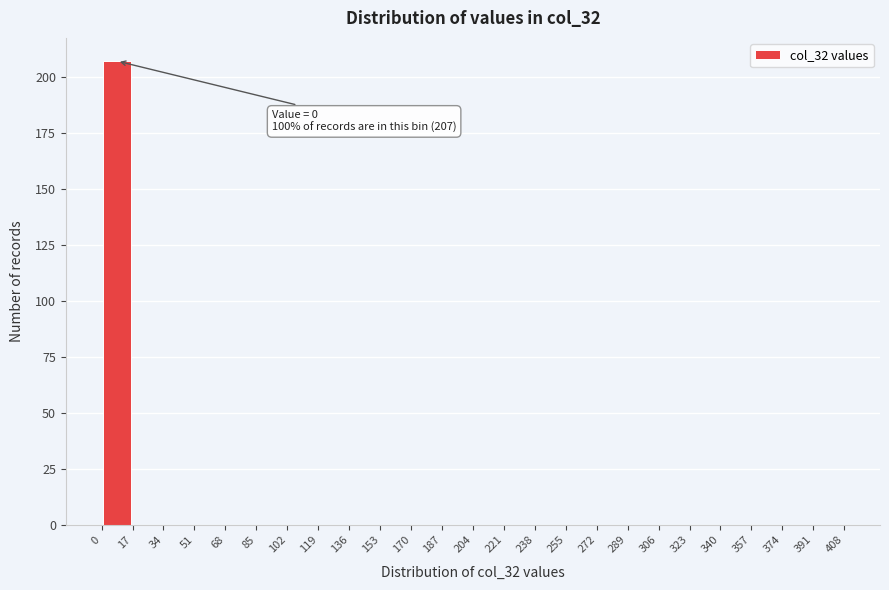

Which range on the x-axis has the tallest bar?

0 to 17